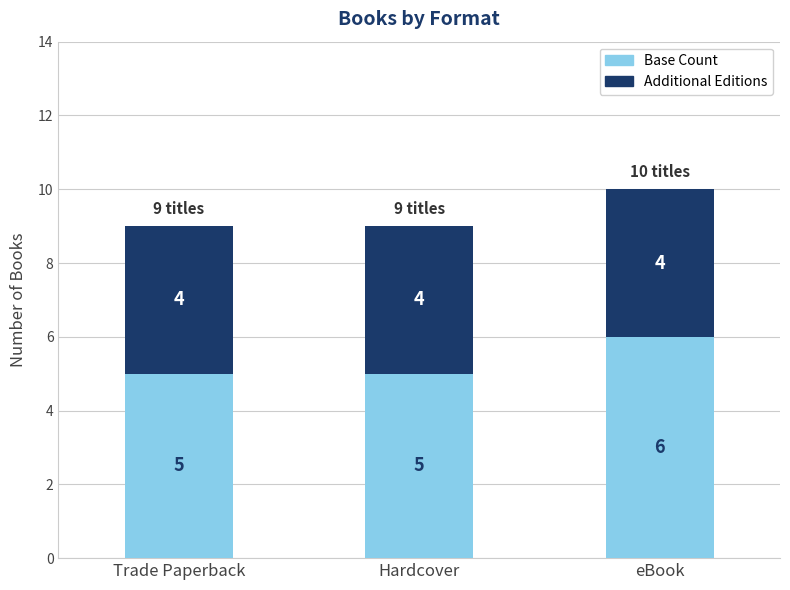

What is the total value across all series at Hardcover?

9